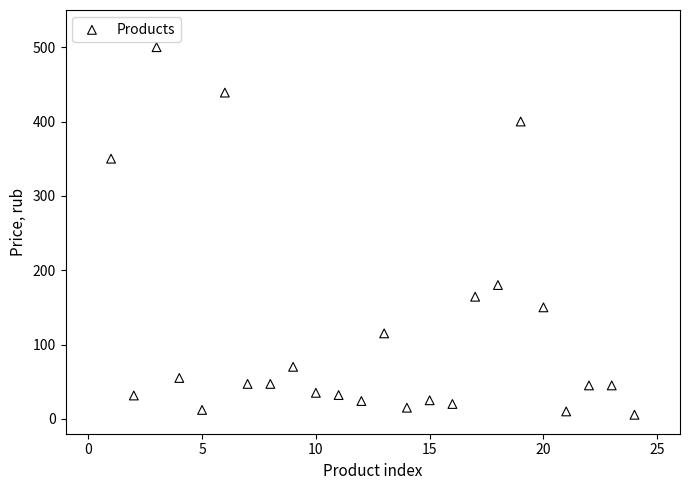

What Y value in the scatter plot is closest to 252?

180.0